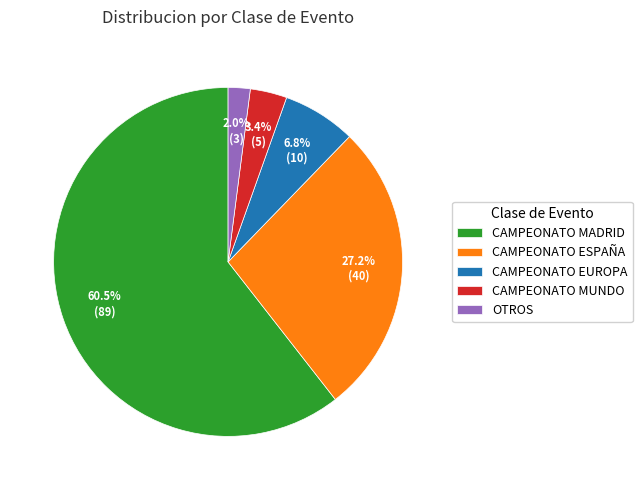

Is the sum of CAMPEONATO MUNDO and CAMPEONATO MADRID greater than half?

Yes